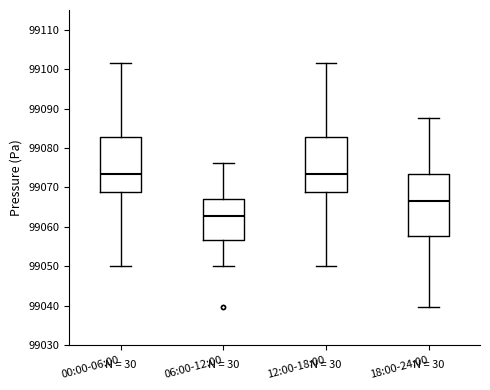

Reading left to right, transcribe this box plot: for each box, give where its median line is, the range the box spans, and where its two whiskers end, as read against the y-axis. The values are not printed on the chart, so give them approximately, as read against the axis.

00:00-06:00: median 99073, box 99069 to 99083, whiskers 99050 to 99102
06:00-12:00: median 99063, box 99057 to 99067, whiskers 99050 to 99076
12:00-18:00: median 99073, box 99069 to 99083, whiskers 99050 to 99102
18:00-24:00: median 99067, box 99058 to 99073, whiskers 99040 to 99088